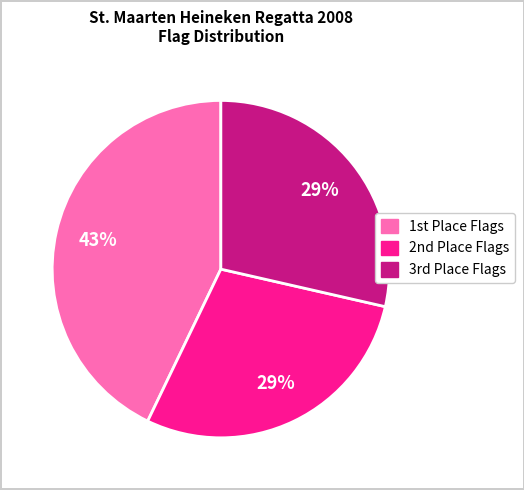

Is there a majority slice in this chart?

No